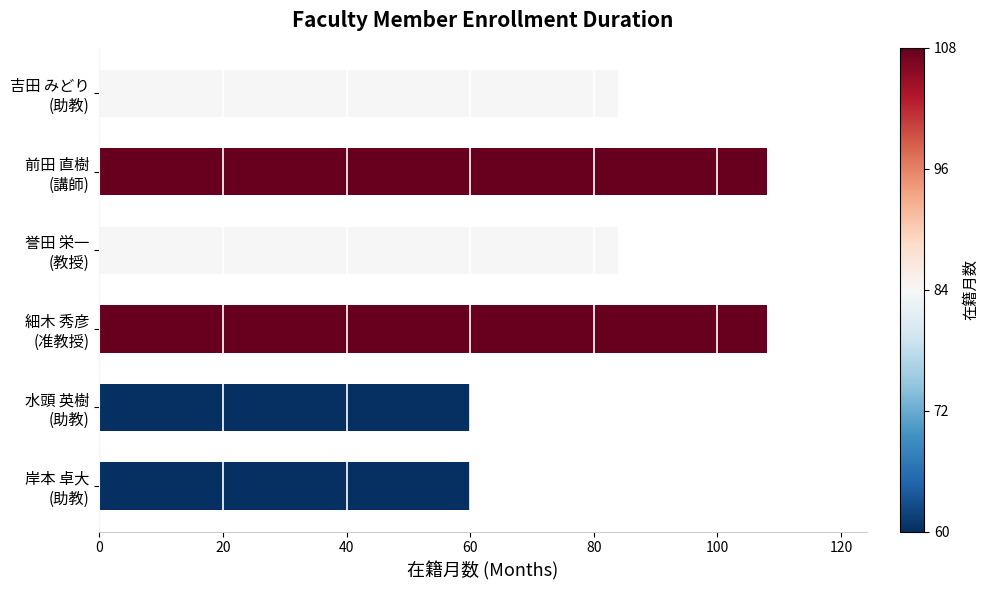

How many distinct data groups are displayed?

1